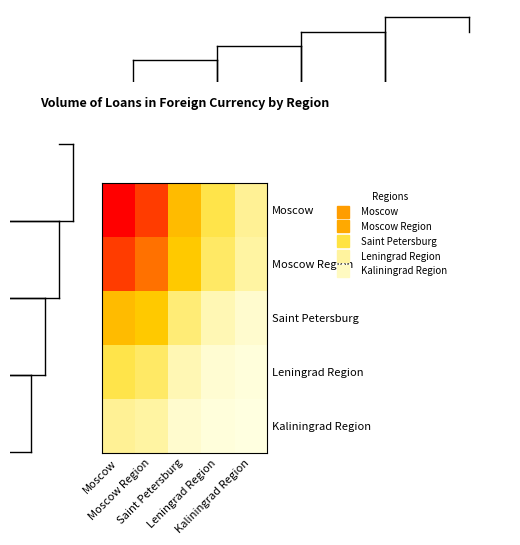

Reading left to right, what are all the values shown in this chart?

Moscow: Moscow=2463.0	Moscow Region=2025.7	Saint Petersburg=773.6	Leningrad Region=347.4	Kaliningrad Region=178.9
Moscow Region: Moscow=2025.7	Moscow Region=1666.0	Saint Petersburg=636.3	Leningrad Region=285.7	Kaliningrad Region=147.2
Saint Petersburg: Moscow=773.6	Moscow Region=636.3	Saint Petersburg=243.0	Leningrad Region=109.1	Kaliningrad Region=56.2
Leningrad Region: Moscow=347.4	Moscow Region=285.7	Saint Petersburg=109.1	Leningrad Region=49.0	Kaliningrad Region=25.3
Kaliningrad Region: Moscow=178.9	Moscow Region=147.2	Saint Petersburg=56.2	Leningrad Region=25.3	Kaliningrad Region=13.0